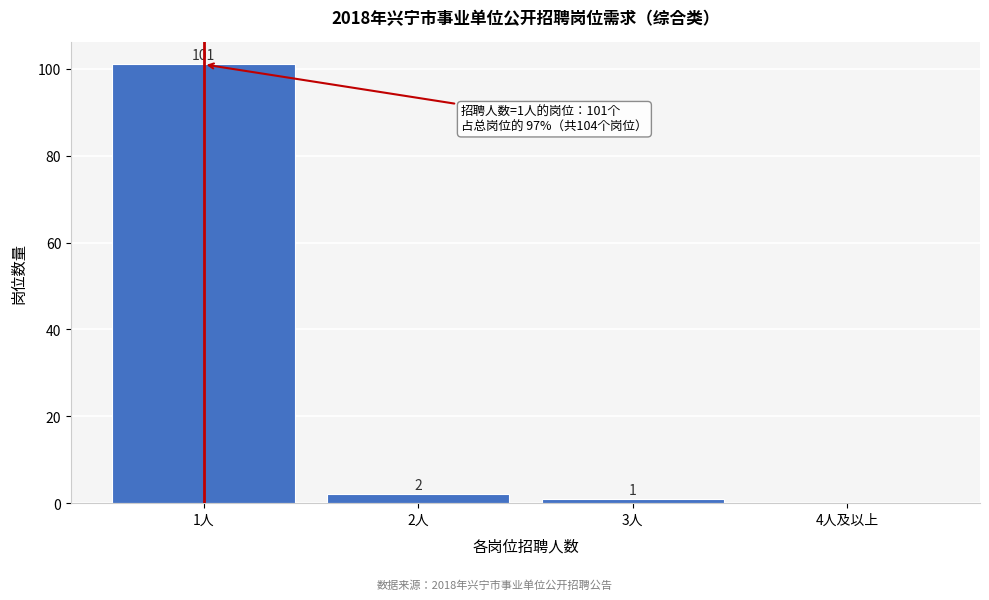

Reading left to right, transcribe all the data shown in this chart.

1人=101	2人=2	3人=1	4人及以上=0